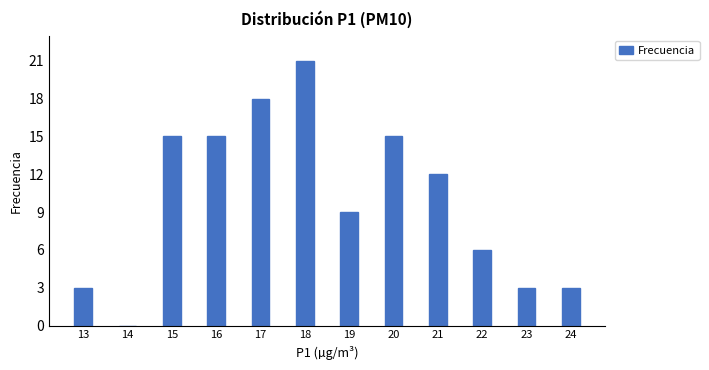

Reading left to right, extract all data points from this chart.

13=3	14=0	15=15	16=15	17=18	18=21	19=9	20=15	21=12	22=6	23=3	24=3